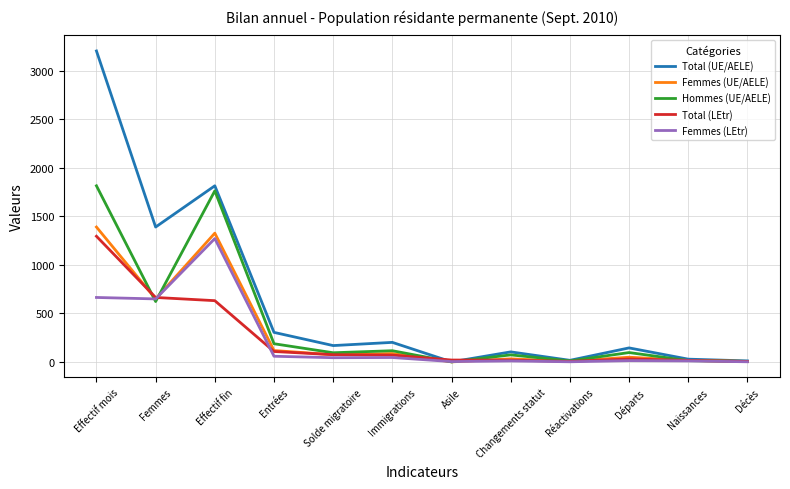

What is the maximum value for Total (UE/AELE)?

3205